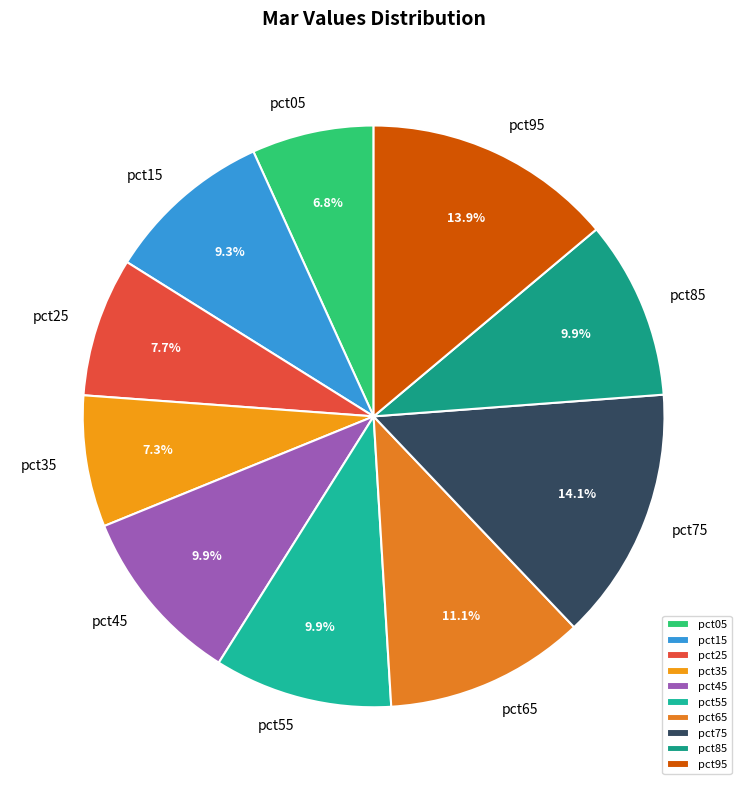

To the nearest percent, what portion does pct45 represent?

10%